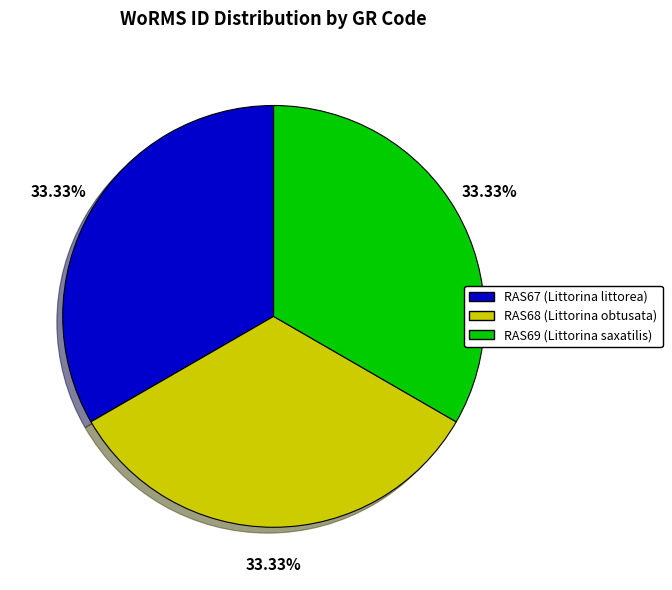

Is the sum of RAS68 and RAS69 greater than half?

Yes